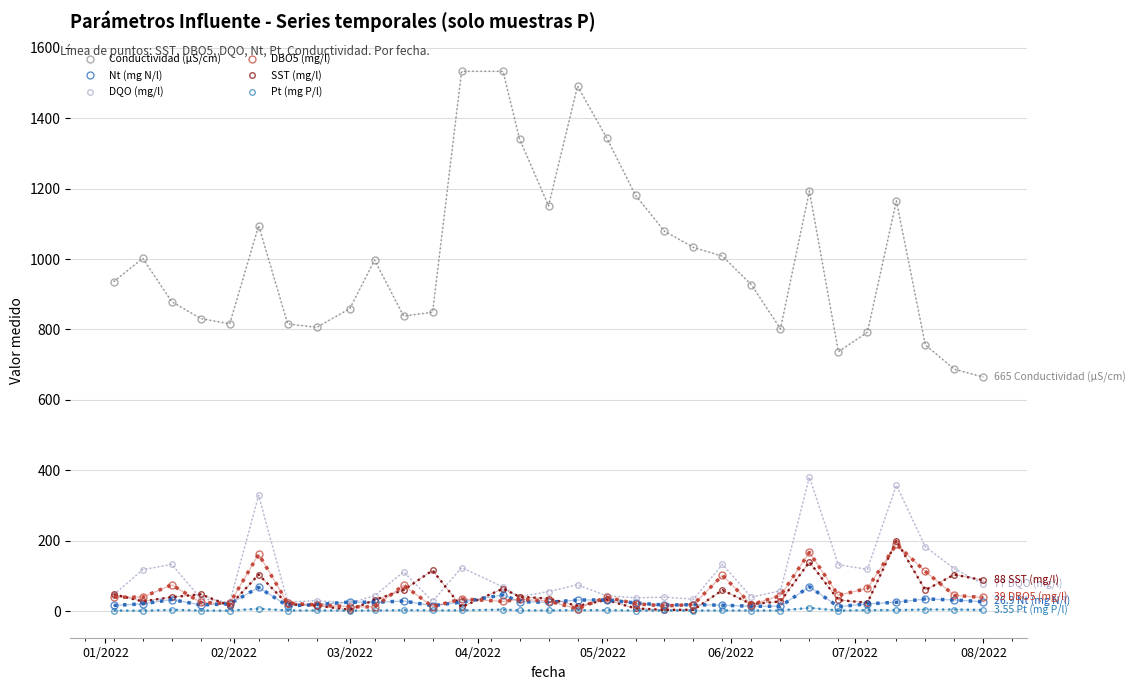

True or false: SST (mg/l) and Conductividad (µS/cm) cross at least once.

False